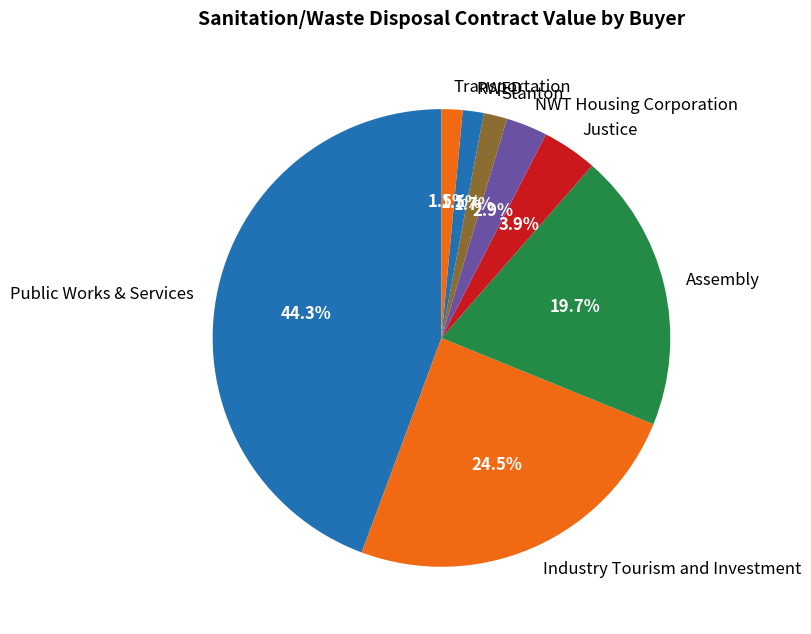

Combined, what portion of the pie is Public Works & Services and Justice?

48.2%